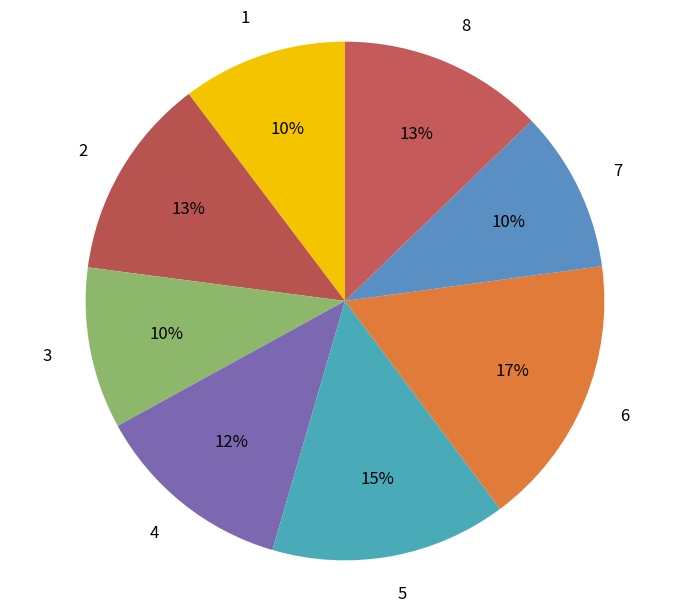

Does 1 represent more than half of the total?

No